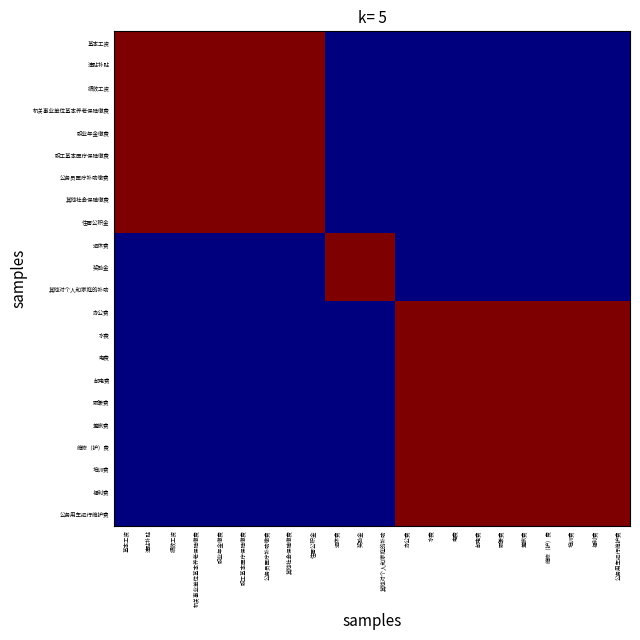

At how many categories does at least one series exceed 0?

22